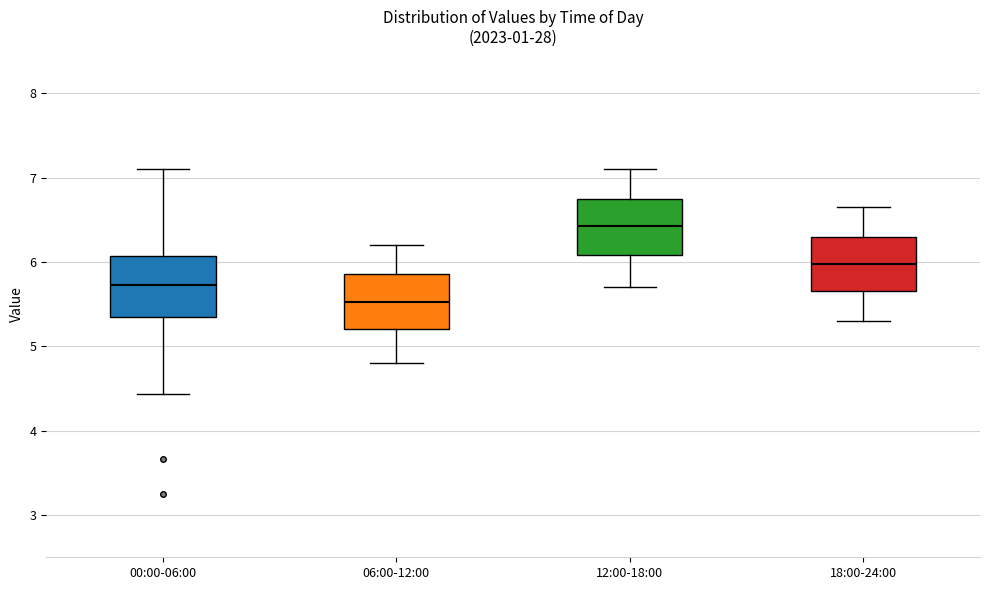

Where does the median line of the box for 06:00-12:00 sit on the y-axis? The values are not printed on the chart, so give them approximately, as read against the axis.

5.5